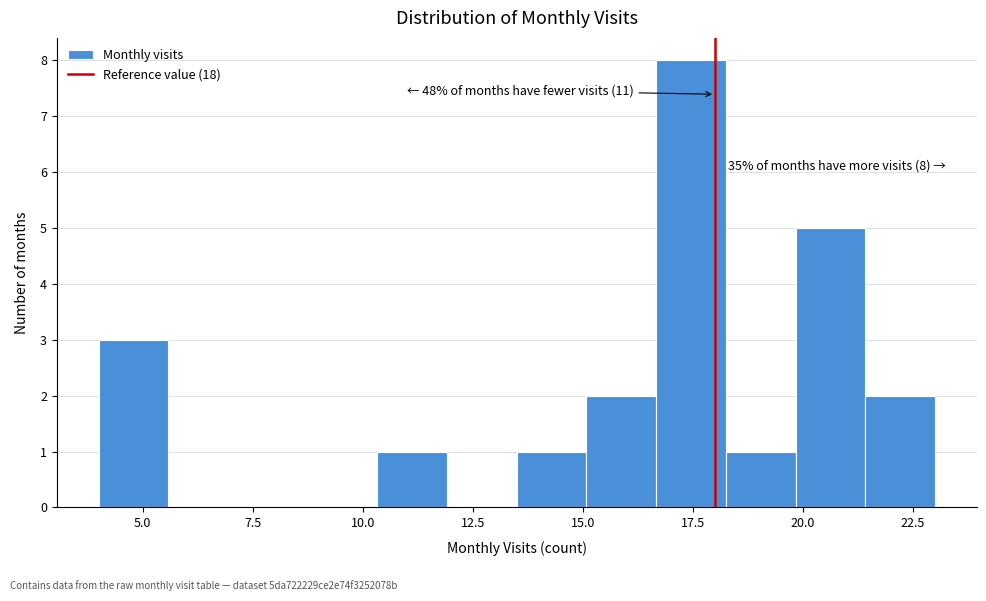

Read against the x-axis, roughly where is the centre of the tallest bar?

17.5